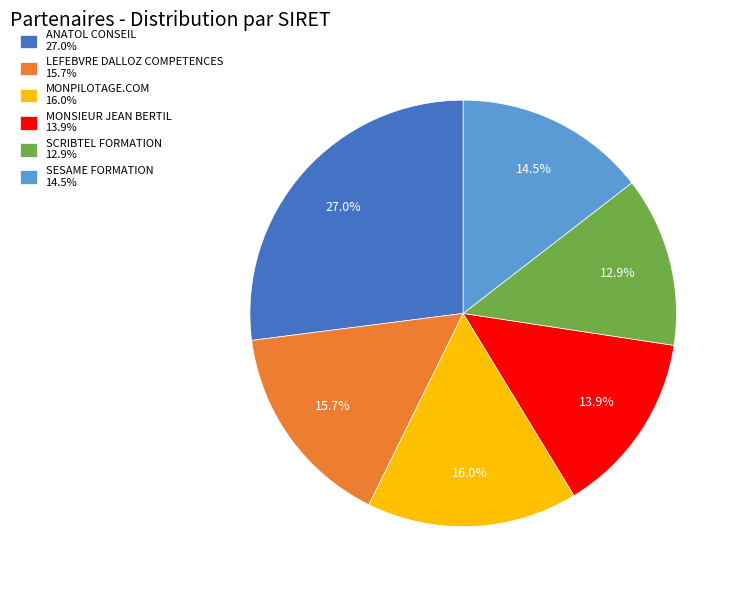

How much of the chart is everything except LEFEBVRE DALLOZ COMPETENCES?

84.3%